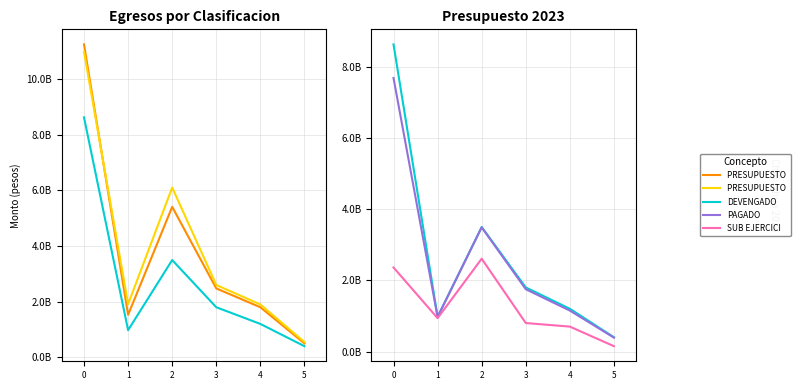

How many data points in PRESUPUESTO MODIFICADO are above 2600000000?

2